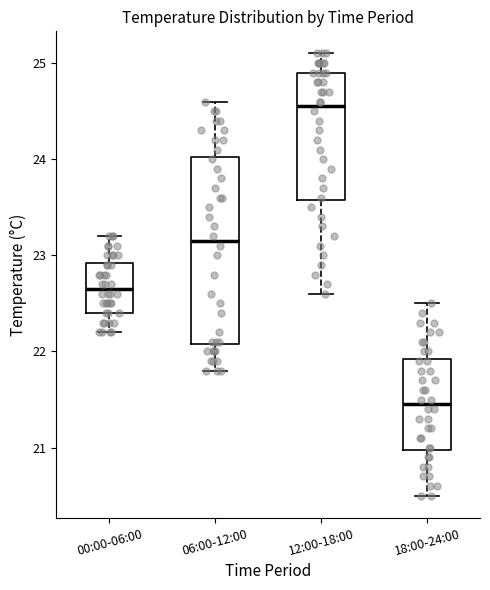

Which box is the tallest, from its lower edge to its upper edge?

06:00-12:00